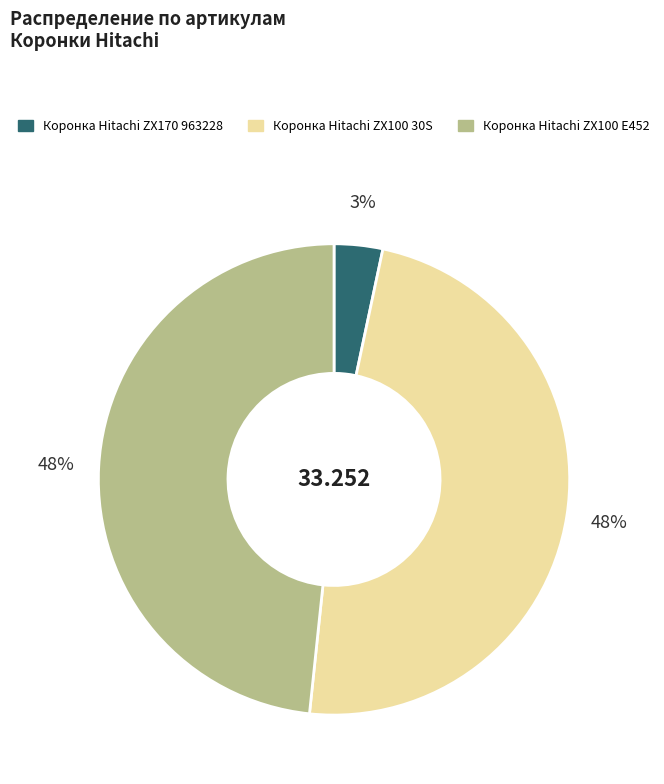

Does Коронка Hitachi ZX100 30S represent more than half of the total?

No